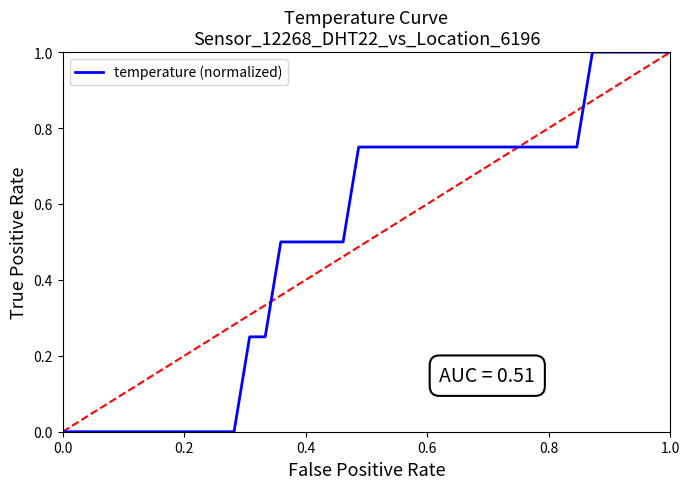

What is the difference between the maximum and minimum values?

1.0